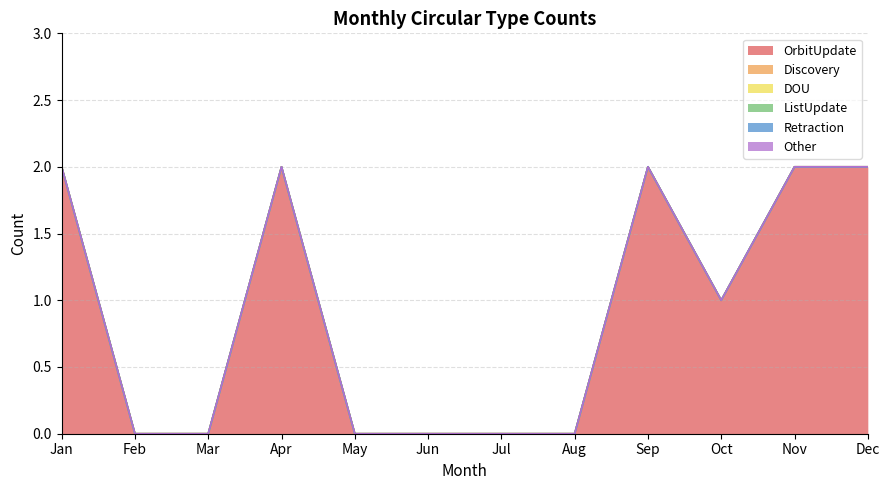

True or false: Retraction and OrbitUpdate cross at least once.

False